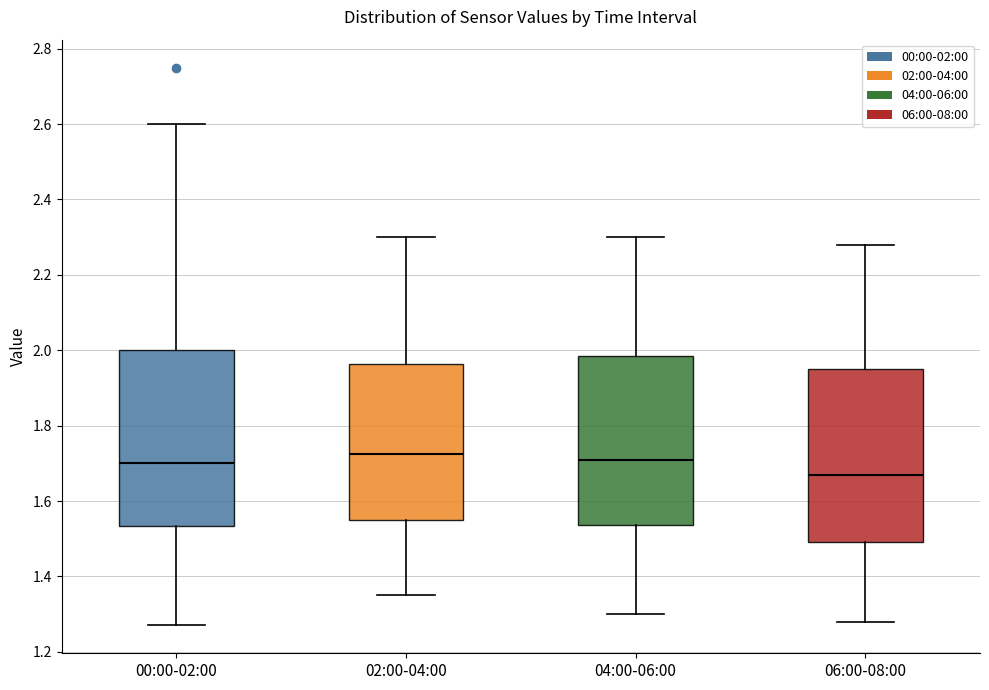

Where is the upper edge of the box for 06:00-08:00 on the y-axis? The values are not printed on the chart, so give them approximately, as read against the axis.

1.96